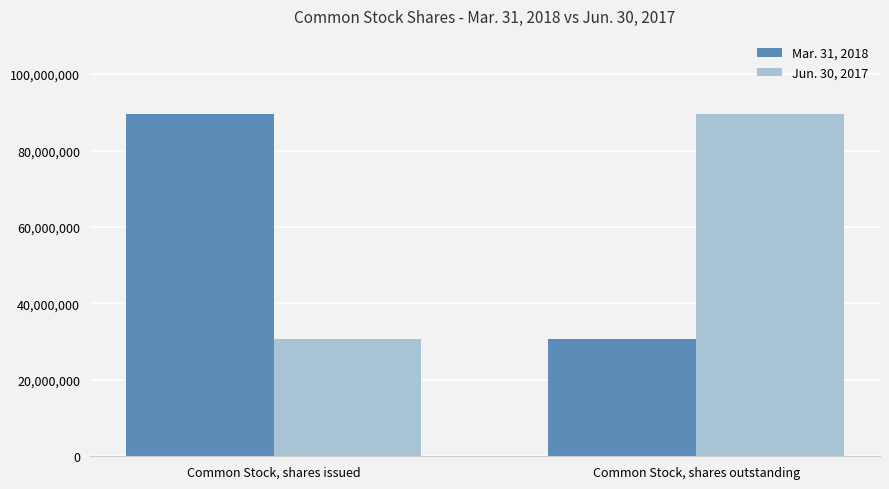

How many distinct data groups are displayed?

2